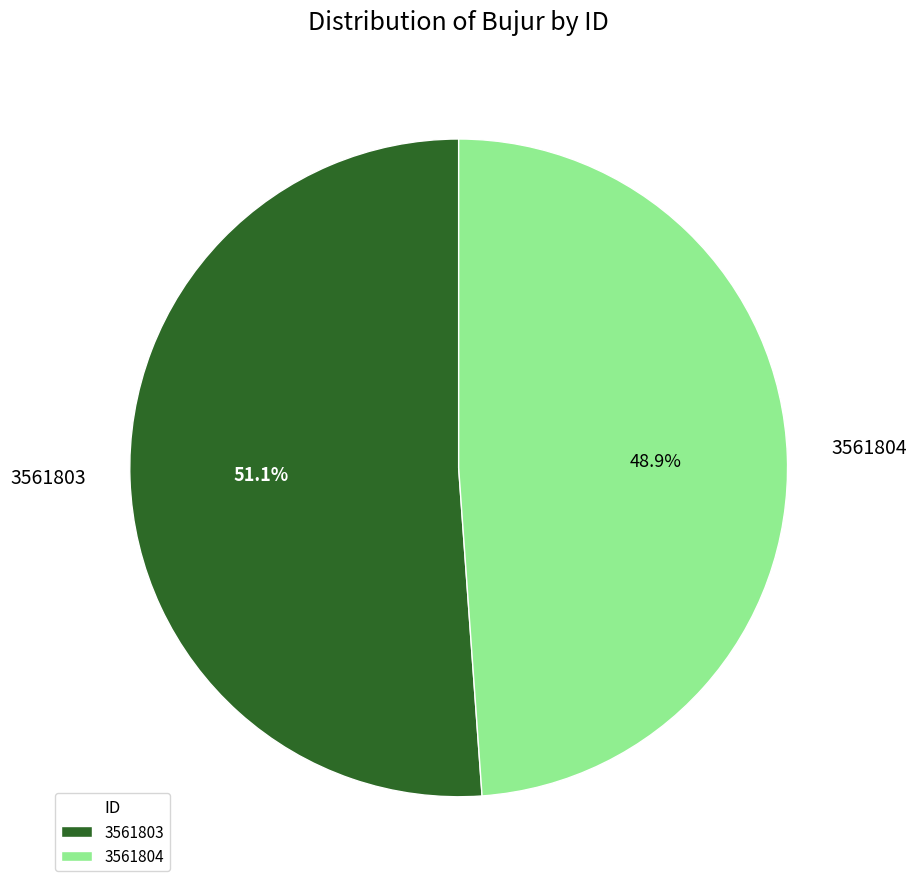

To the nearest percent, what is the average slice percentage?

50%